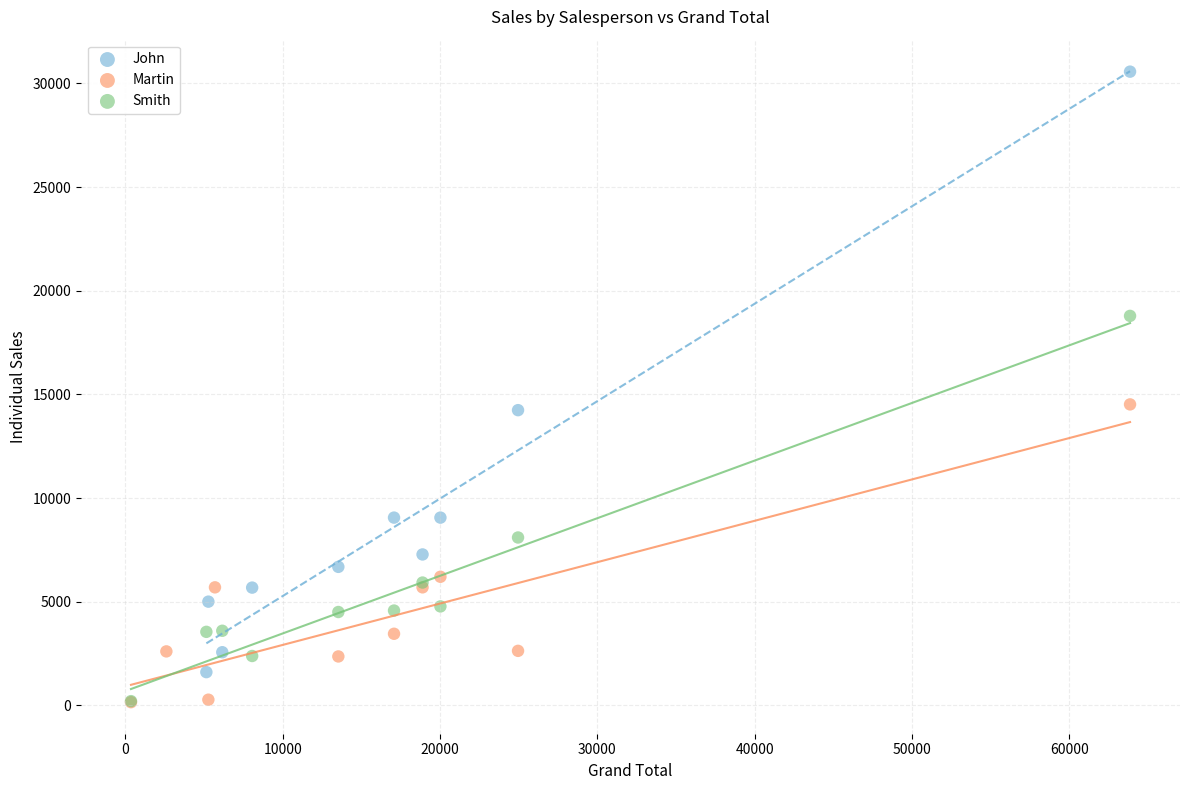

Which series has the widest spread of Y values?

John